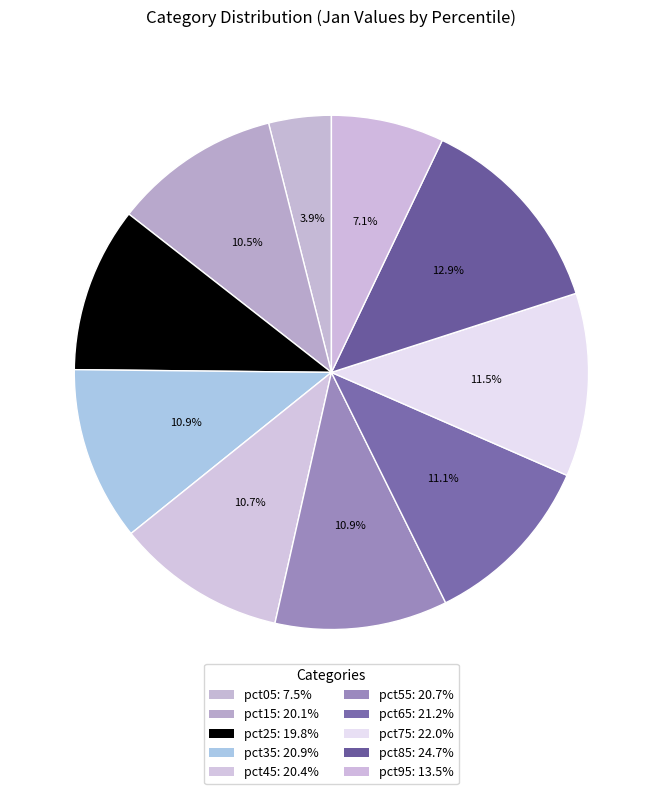

How many slices are in this pie chart?

10